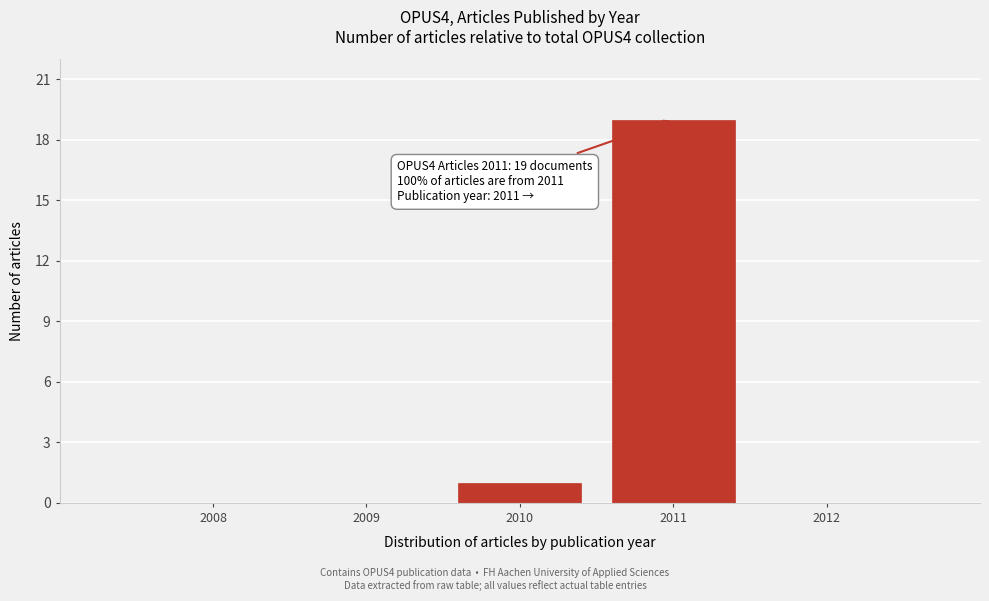

Reading left to right, list all the values displayed in this chart.

2008=0	2009=0	2010=1	2011=19	2012=0